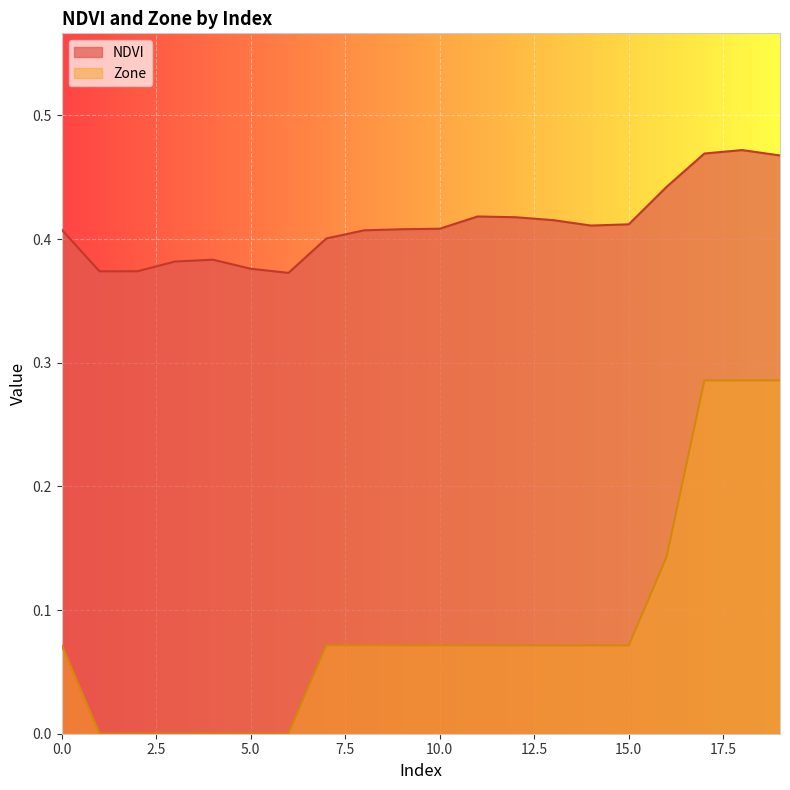

Rank the categories by Zone value from highest to lowest.

17, 18, 19, 16, 0, 7, 8, 9, 10, 11, 12, 13, 14, 15, 1, 2, 3, 4, 5, 6